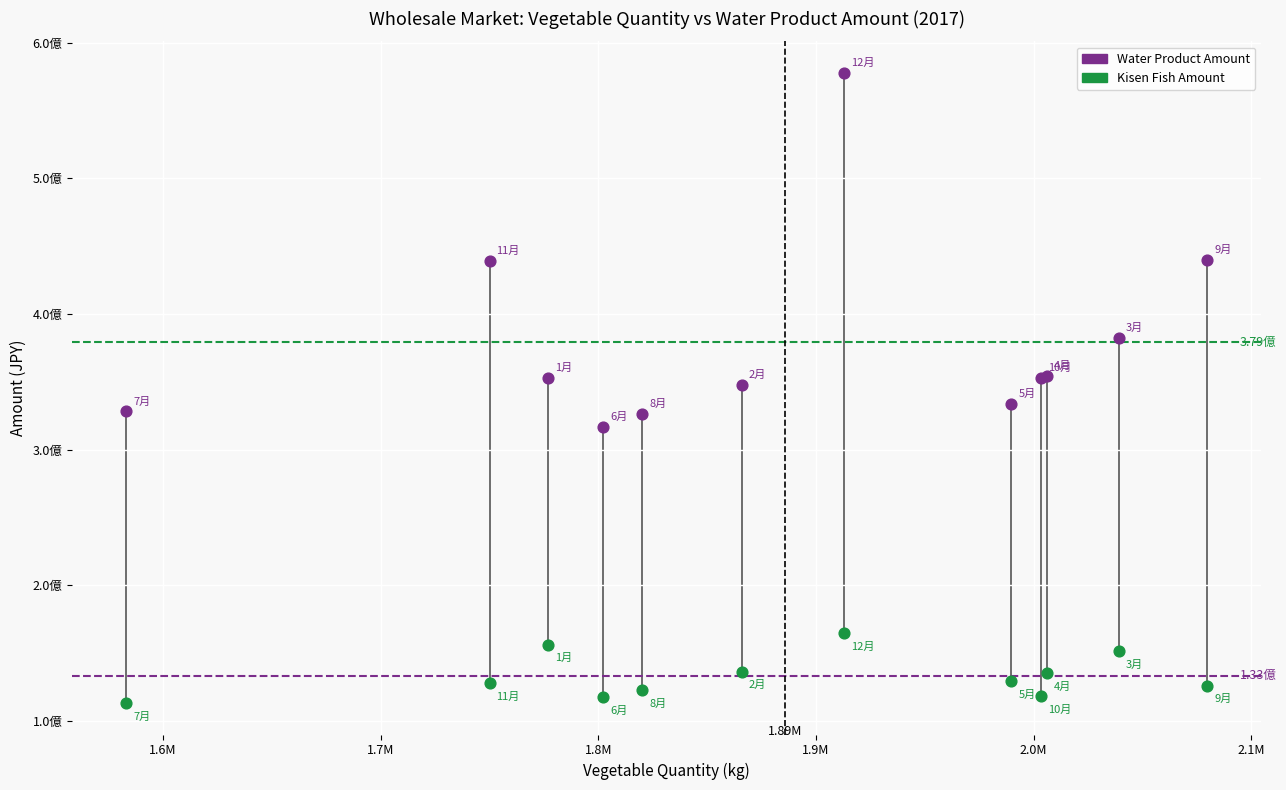

Which series reaches the maximum Y coordinate?

Water Product Amount